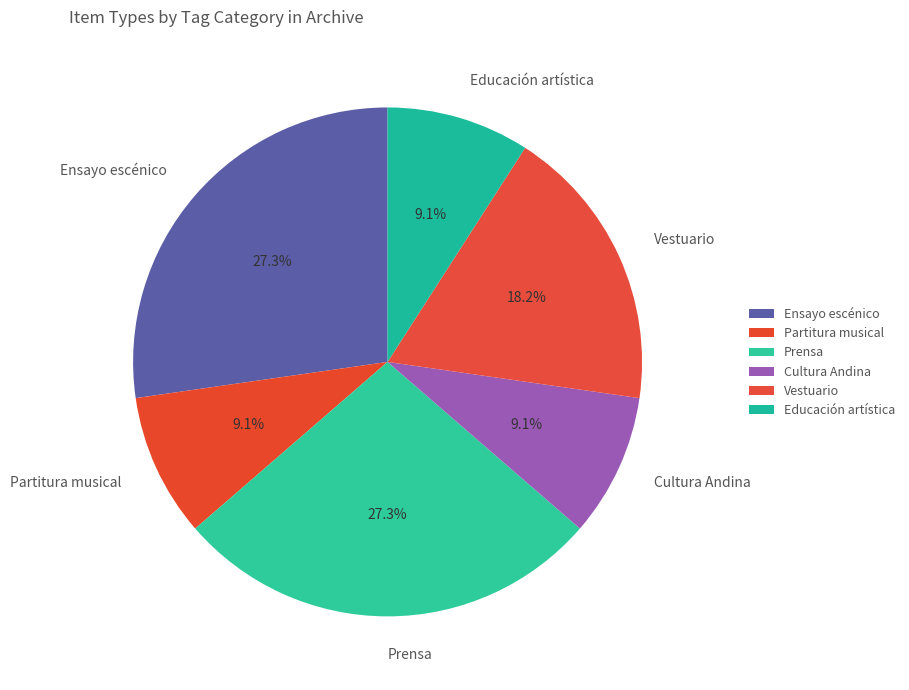

Does any single category account for the majority?

No